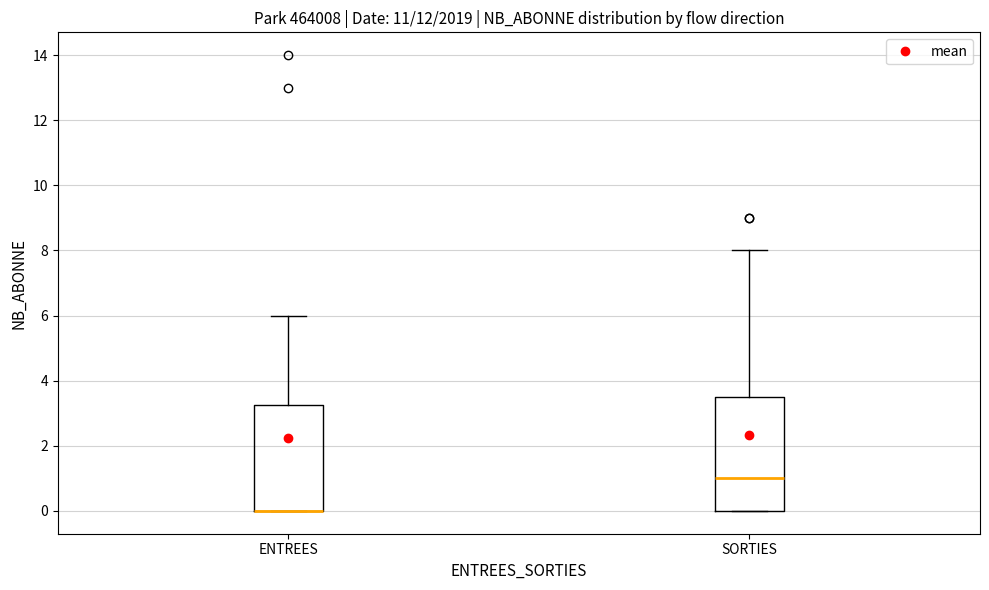

Comparing the boxes themselves (not the whiskers), which one is the tallest?

SORTIES